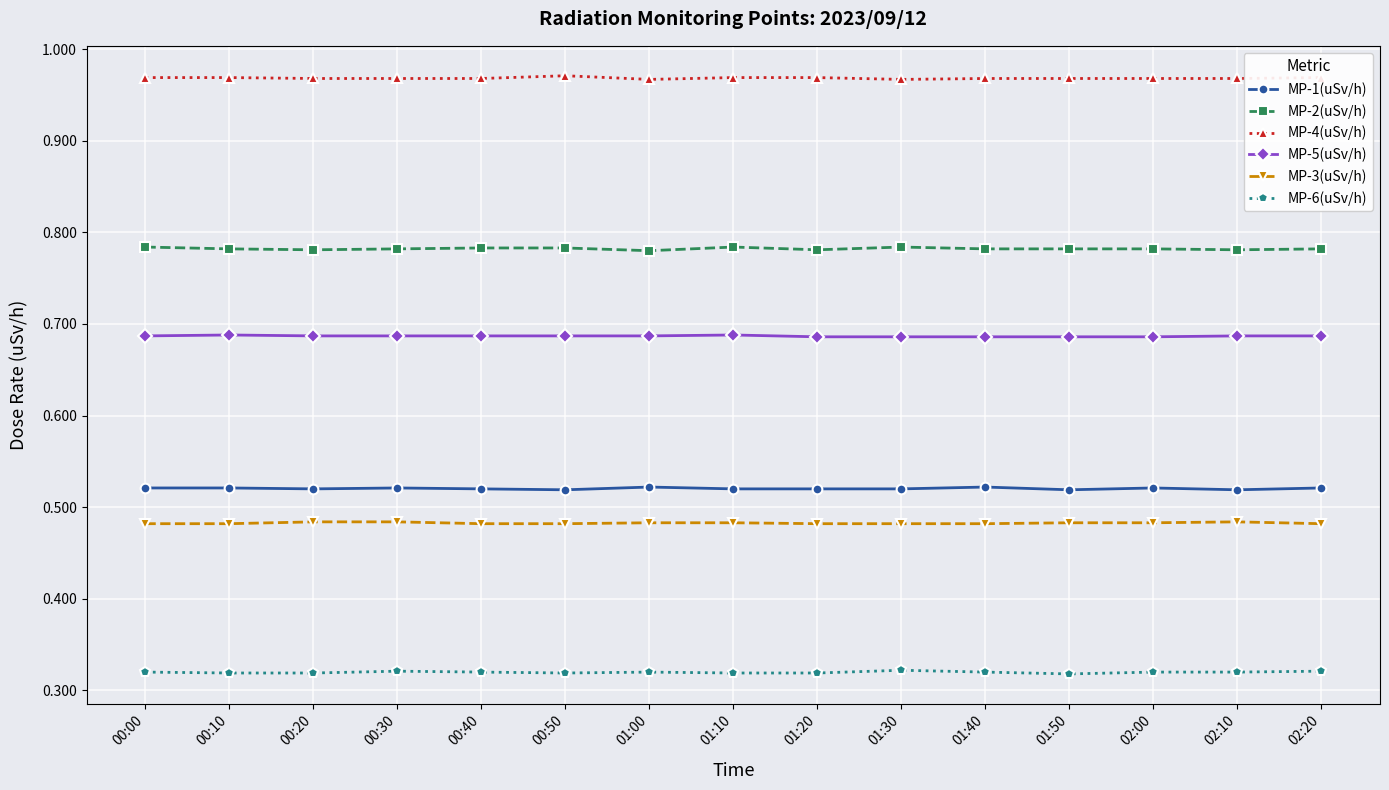

True or false: MP-5(uSv/h) and MP-2(uSv/h) cross at least once.

False